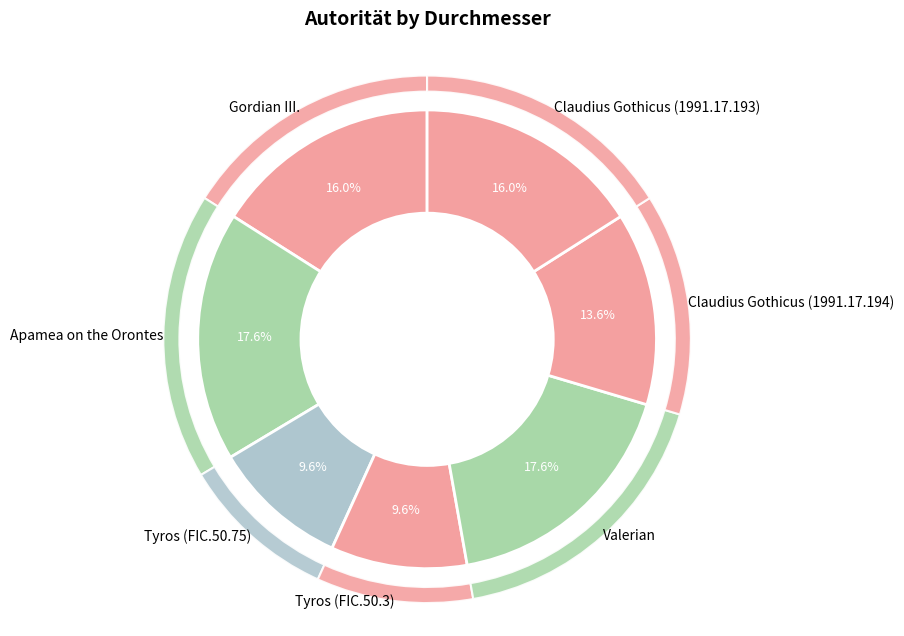

To the nearest percent, what portion does Claudius Gothicus (1991.17.194) represent?

14%